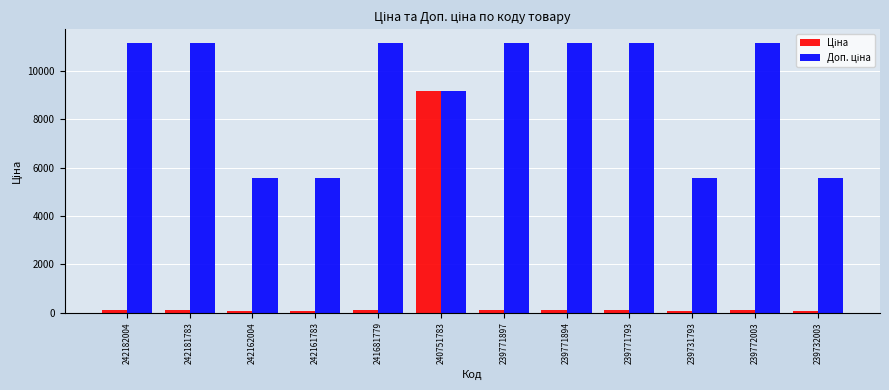

At how many categories does at least one series exceed 3712?

12